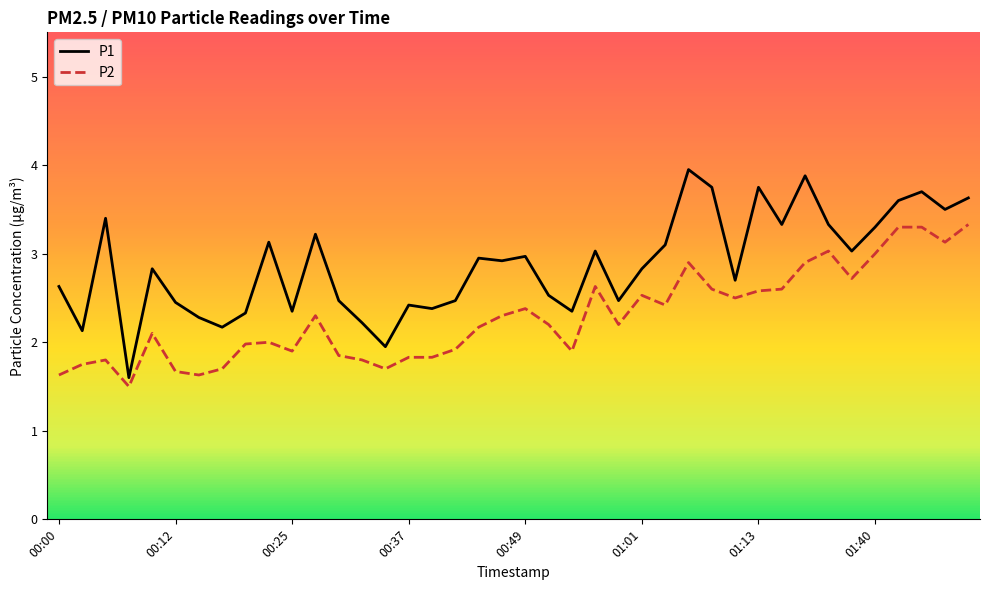

Which series has the widest spread of values?

P1